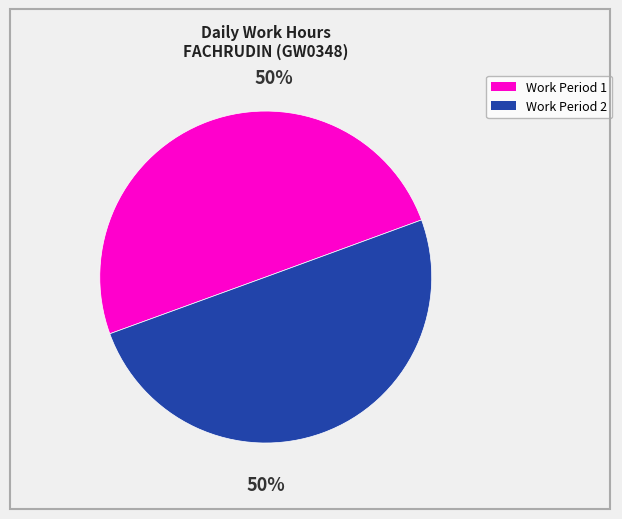

To the nearest percent, what is the average slice percentage?

50%